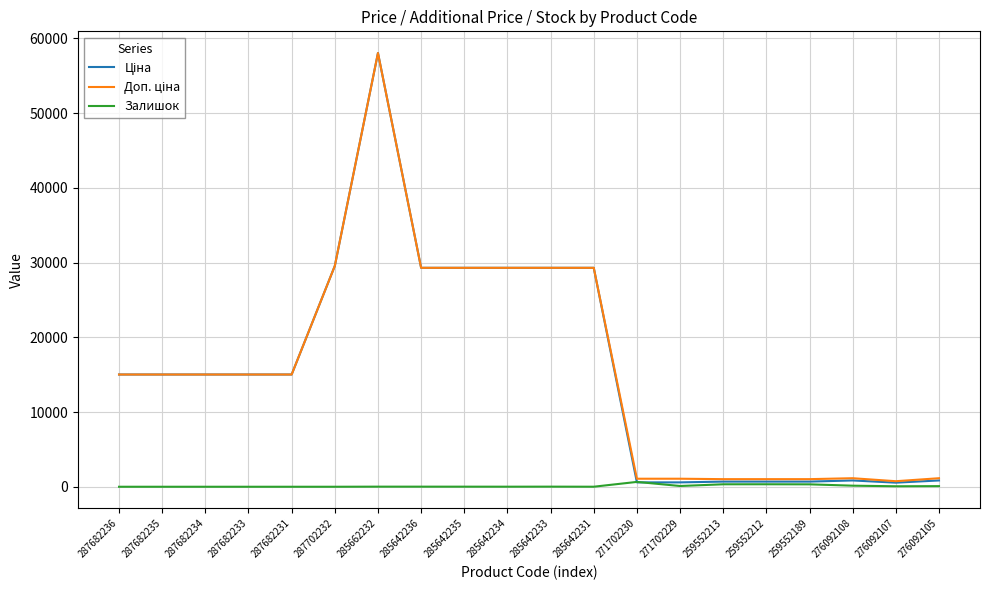

The Залишок series shows 14.0 at 285642233. True or false?

True